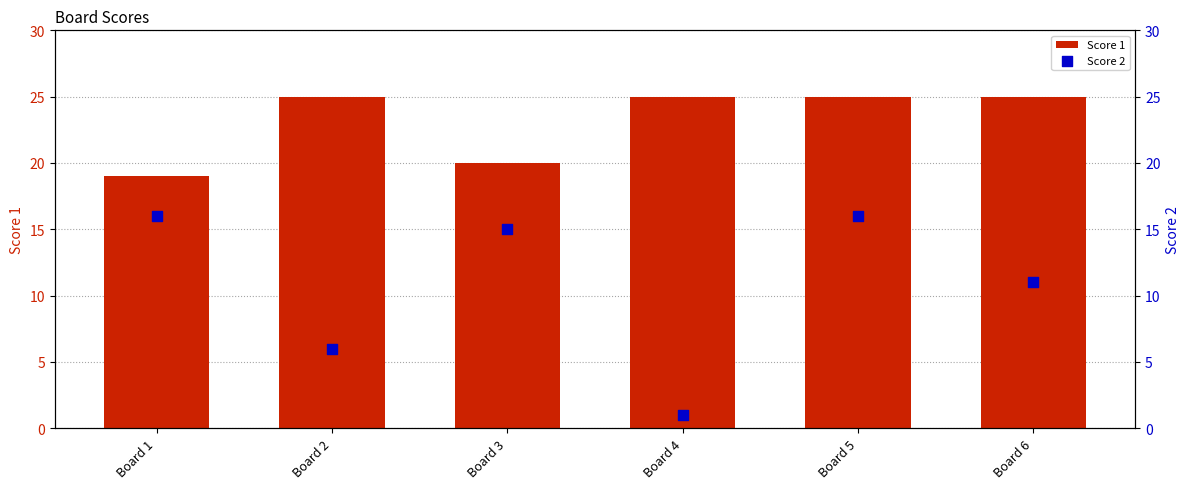

What is the total value across all series at Board 4?

26